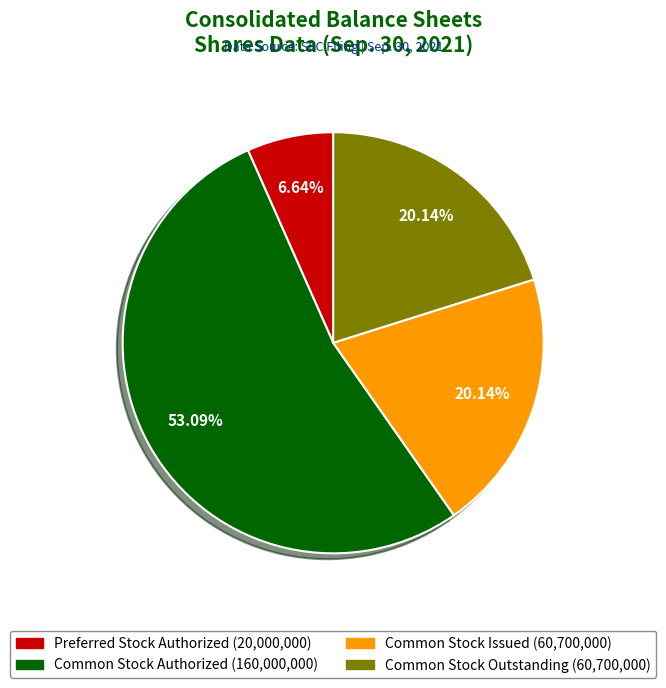

Does any single category account for the majority?

Yes